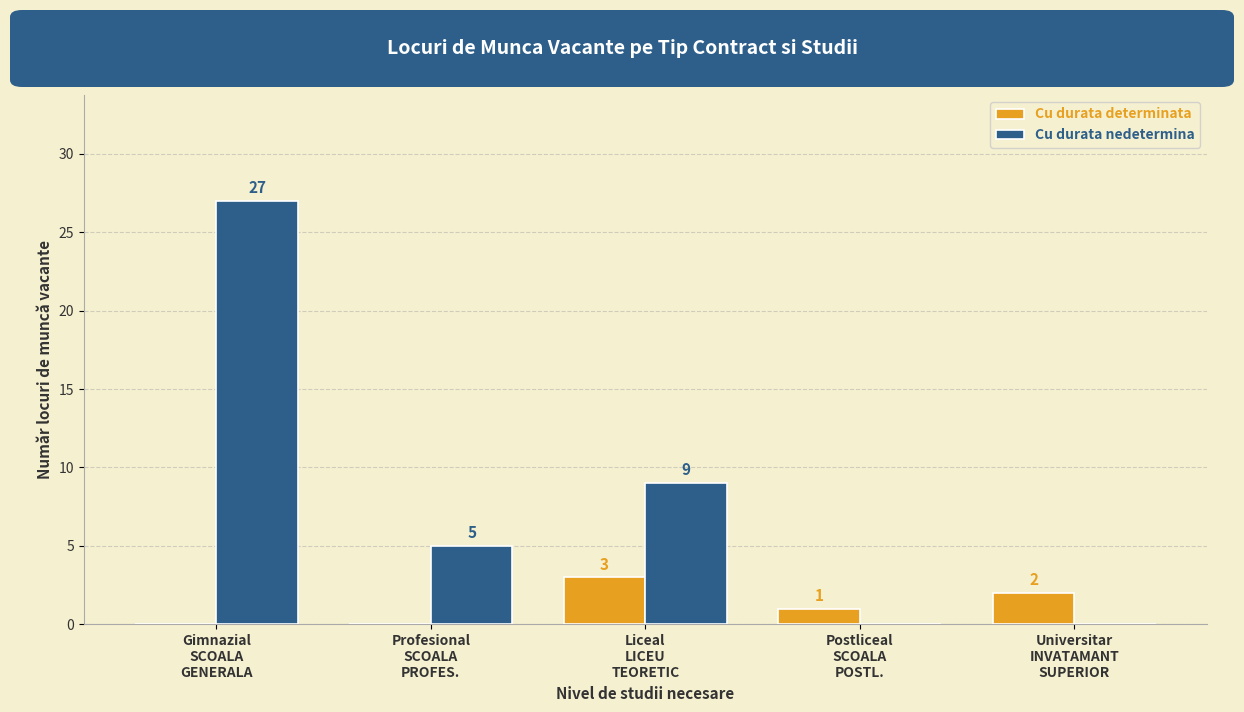

Which series has the largest range (max minus min)?

Cu durata nedetermina